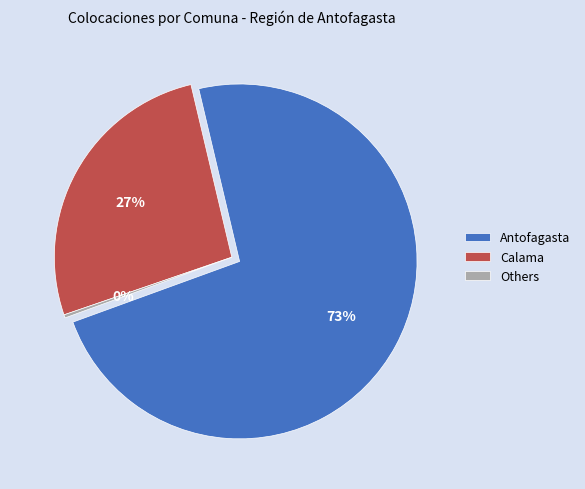

Combined, do Mejillones and San Pedro de Atacama account for over 50%?

No